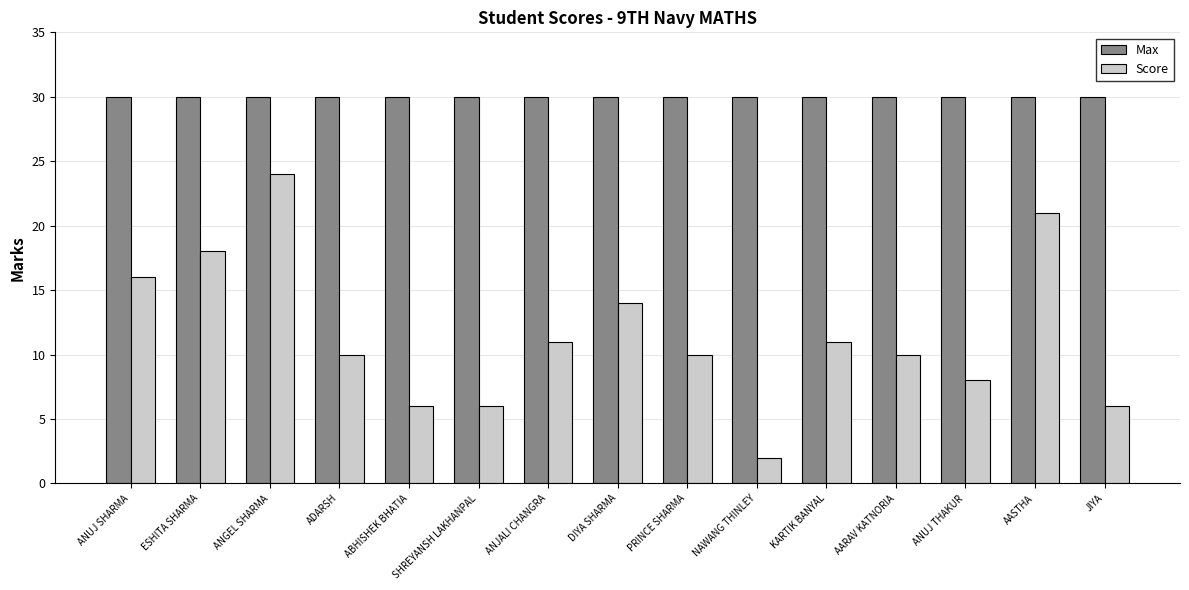

How many distinct data groups are displayed?

2